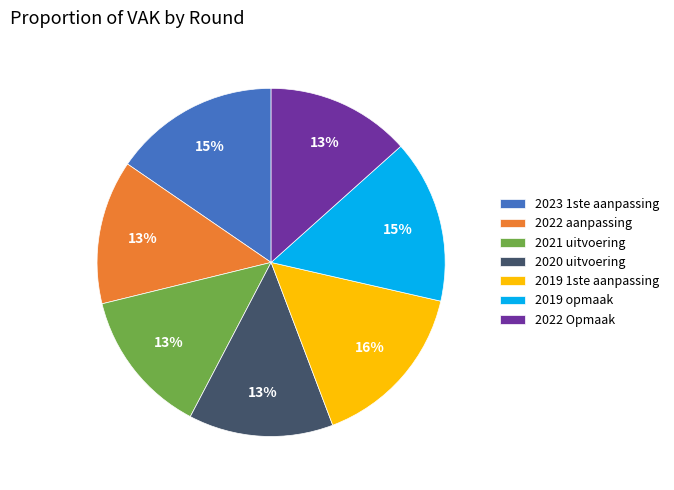

Approximately how many times larger is the value at 2022 Opmaak compared to 2023 1ste aanpassing?

0.9